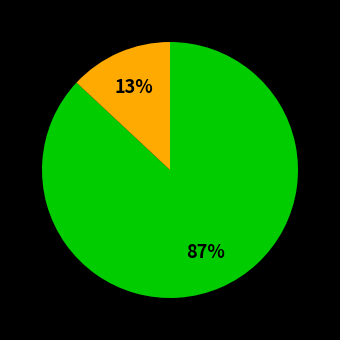

Is there any slice that represents more than half of the pie?

Yes